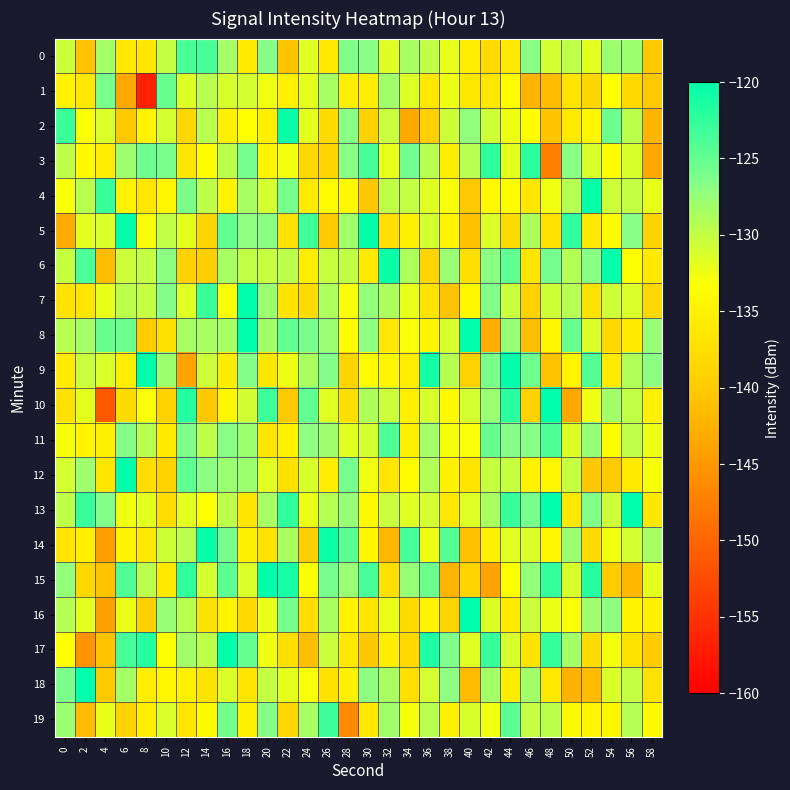

Reading right to left, extract all data points from this chart.

0: 58=-140.3	56=-127.8	54=-127.9	52=-131.7	50=-129.8	48=-131.0	46=-126.7	44=-136.2	42=-138.0	40=-135.7	38=-132.2	36=-129.9	34=-128.5	32=-131.4	30=-126.8	28=-126.3	26=-136.2	24=-131.7	22=-140.6	20=-126.7	18=-136.0	16=-128.4	14=-123.7	12=-123.7	10=-130.0	8=-136.4	6=-136.5	4=-128.4	2=-140.8	0=-130.5
1: 58=-140.2	56=-138.2	54=-133.3	52=-138.6	50=-136.8	48=-141.5	46=-142.2	44=-133.6	42=-136.4	40=-136.4	38=-132.4	36=-136.5	34=-131.5	32=-128.3	30=-135.5	28=-135.5	26=-128.5	24=-132.0	22=-135.1	20=-132.6	18=-131.1	16=-131.1	14=-129.4	12=-131.5	10=-125.2	8=-156.6	6=-143.5	4=-126.1	2=-136.4	0=-134.9
2: 58=-142.2	56=-129.6	54=-125.3	52=-134.4	50=-136.0	48=-140.5	46=-133.5	44=-132.4	42=-130.6	40=-127.2	38=-130.5	36=-139.6	34=-143.4	32=-130.4	30=-139.0	28=-126.7	26=-138.0	24=-131.7	22=-120.6	20=-135.3	18=-133.4	16=-135.3	14=-129.4	12=-138.6	10=-131.0	8=-134.9	6=-140.2	4=-131.3	2=-133.0	0=-122.9
3: 58=-143.6	56=-131.1	54=-133.5	52=-131.1	50=-126.7	48=-147.4	46=-122.3	44=-131.9	42=-122.4	40=-129.5	38=-135.5	36=-129.5	34=-125.6	32=-132.1	30=-123.5	28=-126.8	26=-138.8	24=-138.3	22=-132.8	20=-134.5	18=-125.8	16=-129.7	14=-133.5	12=-136.7	10=-126.1	8=-125.5	6=-128.0	4=-135.7	2=-134.0	0=-129.7
4: 58=-132.1	56=-130.1	54=-130.6	52=-120.4	50=-129.2	48=-132.6	46=-136.5	44=-133.7	42=-134.2	40=-140.2	38=-133.1	36=-131.6	34=-130.1	32=-129.9	30=-140.4	28=-134.0	26=-133.6	24=-135.9	22=-125.9	20=-131.1	18=-128.6	16=-134.8	14=-129.7	12=-126.2	10=-134.7	8=-136.5	6=-134.8	4=-122.8	2=-129.5	0=-133.0
5: 58=-139.1	56=-126.8	54=-133.6	52=-136.4	50=-122.4	48=-137.2	46=-128.8	44=-138.0	42=-131.3	40=-141.0	38=-134.7	36=-131.1	34=-135.1	32=-137.6	30=-120.0	28=-128.1	26=-140.1	24=-123.3	22=-137.1	20=-126.9	18=-127.2	16=-124.8	14=-138.7	12=-131.9	10=-129.9	8=-132.8	6=-120.0	4=-131.3	2=-131.8	0=-143.2
6: 58=-136.2	56=-133.1	54=-120.3	52=-126.7	50=-129.2	48=-125.9	46=-136.6	44=-124.7	42=-126.9	40=-137.5	38=-127.7	36=-138.8	34=-128.8	32=-120.5	30=-136.0	28=-129.9	26=-130.3	24=-135.7	22=-129.6	20=-130.2	18=-129.9	16=-128.5	14=-139.6	12=-139.1	10=-127.0	8=-130.1	6=-130.6	4=-141.3	2=-123.8	0=-130.3
7: 58=-138.5	56=-131.3	54=-130.7	52=-137.0	50=-129.4	48=-130.6	46=-139.1	44=-130.4	42=-126.5	40=-134.3	38=-140.8	36=-136.7	34=-132.1	32=-128.8	30=-127.4	28=-133.0	26=-128.8	24=-138.1	22=-136.8	20=-127.9	18=-120.0	16=-133.3	14=-122.9	12=-131.6	10=-126.7	8=-130.0	6=-129.6	4=-132.1	2=-136.6	0=-137.0
8: 58=-127.6	56=-136.0	54=-138.1	52=-131.3	50=-125.1	48=-134.5	46=-141.3	44=-127.6	42=-142.9	40=-120.0	38=-131.2	36=-134.6	34=-133.1	32=-136.3	30=-127.1	28=-133.6	26=-127.8	24=-125.9	22=-124.9	20=-128.2	18=-120.0	16=-128.6	14=-128.6	12=-128.6	10=-137.3	8=-139.9	6=-125.3	4=-125.2	2=-128.3	0=-129.5
9: 58=-127.0	56=-129.0	54=-135.9	52=-124.1	50=-134.6	48=-140.8	46=-125.5	44=-120.0	42=-126.2	40=-139.2	38=-129.2	36=-121.1	34=-135.6	32=-134.5	30=-133.7	28=-138.9	26=-126.5	24=-128.6	22=-132.4	20=-136.4	18=-126.6	16=-135.6	14=-130.5	12=-143.8	10=-127.9	8=-120.0	6=-135.6	4=-131.4	2=-130.4	0=-136.1
10: 58=-135.4	56=-130.0	54=-128.1	52=-132.6	50=-143.4	48=-120.0	46=-139.1	44=-122.2	42=-127.7	40=-131.0	38=-134.0	36=-131.2	34=-135.3	32=-130.5	30=-128.9	28=-137.6	26=-131.6	24=-124.7	22=-140.3	20=-123.0	18=-130.9	16=-134.3	14=-140.2	12=-121.9	10=-139.2	8=-133.2	6=-137.8	4=-151.1	2=-132.0	0=-137.2
11: 58=-132.4	56=-129.7	54=-133.5	52=-127.6	50=-131.5	48=-123.8	46=-126.8	44=-126.7	42=-125.1	40=-133.0	38=-132.9	36=-128.4	34=-135.2	32=-124.0	30=-131.0	28=-131.8	26=-128.0	24=-127.2	22=-135.0	20=-136.6	18=-127.9	16=-126.8	14=-129.8	12=-126.3	10=-135.8	8=-129.5	6=-126.6	4=-135.2	2=-134.6	0=-132.9
12: 58=-132.9	56=-136.0	54=-140.1	52=-140.4	50=-130.3	48=-134.5	46=-134.7	44=-130.2	42=-130.2	40=-136.6	38=-135.1	36=-129.2	34=-133.6	32=-136.6	30=-132.6	28=-125.8	26=-135.7	24=-131.2	22=-137.1	20=-131.7	18=-127.9	16=-127.9	14=-126.9	12=-124.7	10=-139.0	8=-137.7	6=-120.0	4=-136.6	2=-128.1	0=-131.1
13: 58=-136.5	56=-120.0	54=-130.6	52=-126.4	50=-136.3	48=-120.0	46=-125.9	44=-123.0	42=-128.7	40=-131.5	38=-136.3	36=-131.1	34=-131.6	32=-130.3	30=-134.1	28=-127.5	26=-129.3	24=-132.3	22=-122.5	20=-128.6	18=-136.6	16=-129.7	14=-133.4	12=-131.8	10=-137.7	8=-131.8	6=-132.6	4=-126.5	2=-122.8	0=-129.8
14: 58=-128.6	56=-130.9	54=-132.5	52=-138.1	50=-127.9	48=-134.4	46=-131.4	44=-131.6	42=-135.3	40=-141.2	38=-124.2	36=-132.4	34=-123.5	32=-141.9	30=-134.5	28=-124.6	26=-120.7	24=-139.6	22=-128.7	20=-137.1	18=-135.1	16=-126.0	14=-120.4	12=-129.6	10=-130.8	8=-136.2	6=-134.8	4=-144.4	2=-135.3	0=-136.7
15: 58=-132.0	56=-141.9	54=-139.9	52=-121.9	50=-131.2	48=-122.7	46=-127.4	44=-133.3	42=-143.9	40=-138.8	38=-142.2	36=-125.3	34=-127.6	32=-137.5	30=-123.5	28=-127.8	26=-125.8	24=-133.2	22=-121.1	20=-120.0	18=-131.3	16=-124.6	14=-131.0	12=-122.4	10=-136.2	8=-129.7	6=-124.0	4=-140.9	2=-138.4	0=-127.4
16: 58=-135.1	56=-134.9	54=-127.1	52=-128.0	50=-133.0	48=-132.3	46=-130.4	44=-135.9	42=-131.5	40=-120.0	38=-138.9	36=-135.0	34=-137.9	32=-132.3	30=-136.4	28=-134.8	26=-128.6	24=-137.6	22=-125.9	20=-132.0	18=-138.0	16=-134.8	14=-137.3	12=-129.5	10=-127.7	8=-139.5	6=-132.2	4=-144.1	2=-131.9	0=-129.4
17: 58=-140.0	56=-136.9	54=-132.8	52=-137.9	50=-128.4	48=-122.5	46=-136.8	44=-131.2	42=-122.8	40=-131.7	38=-126.4	36=-121.5	34=-138.2	32=-135.5	30=-140.2	28=-136.2	26=-130.4	24=-141.3	22=-137.4	20=-132.4	18=-125.0	16=-120.0	14=-129.8	12=-128.2	10=-133.2	8=-121.8	6=-123.5	4=-140.8	2=-145.5	0=-133.3
18: 58=-137.1	56=-130.1	54=-131.4	52=-141.4	50=-142.5	48=-136.2	46=-128.2	44=-135.6	42=-128.4	40=-141.7	38=-127.2	36=-131.1	34=-137.5	32=-128.7	30=-127.1	28=-135.1	26=-137.1	24=-133.1	22=-132.0	20=-130.0	18=-136.7	16=-131.4	14=-136.9	12=-135.2	10=-134.6	8=-135.6	6=-128.3	4=-140.1	2=-120.2	0=-126.1
19: 58=-134.2	56=-129.3	54=-134.3	52=-134.6	50=-134.1	48=-129.6	46=-130.1	44=-124.7	42=-132.6	40=-131.1	38=-135.3	36=-129.4	34=-132.9	32=-128.2	30=-136.4	28=-146.5	26=-123.0	24=-128.5	22=-138.4	20=-126.7	18=-135.1	16=-125.6	14=-134.0	12=-136.8	10=-131.4	8=-135.6	6=-138.9	4=-132.1	2=-141.6	0=-127.8